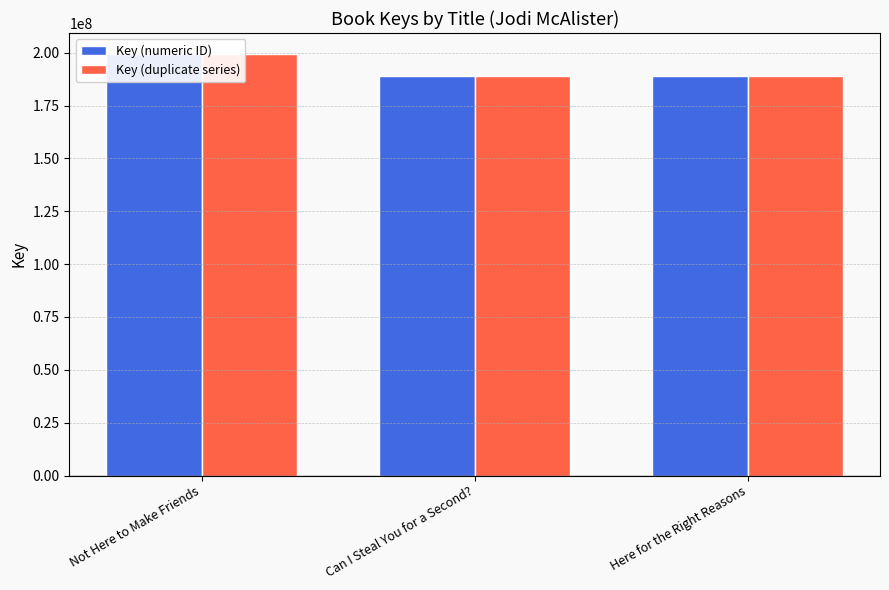

Which series has the widest spread of values?

Key (numeric ID)